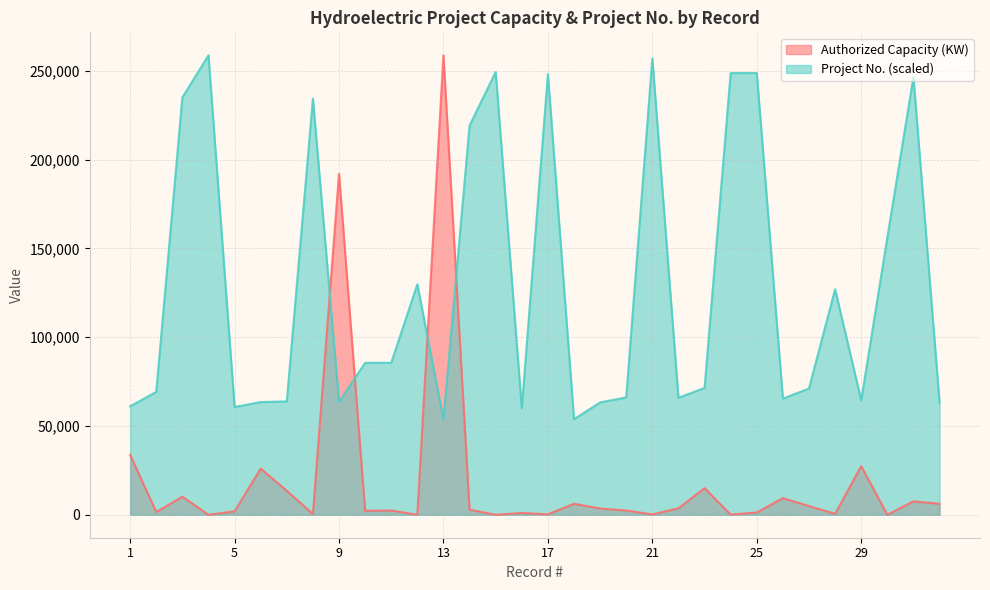

What is the difference between the highest and lowest values at 2?

67697.0